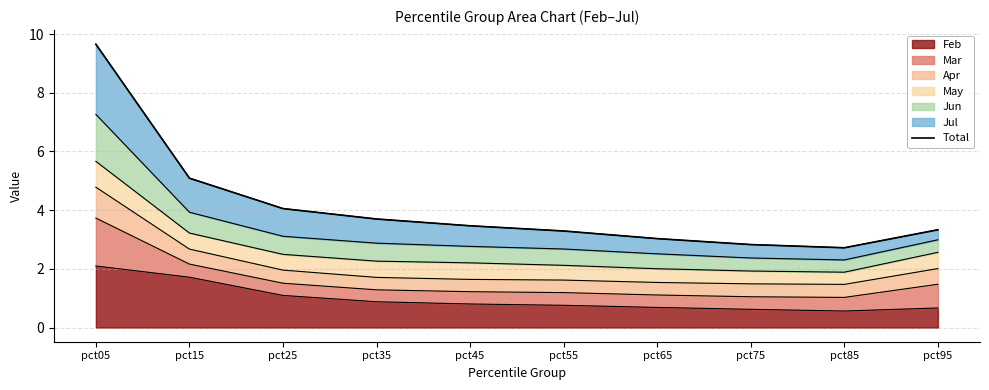

Count the number of categories in the chart.

10